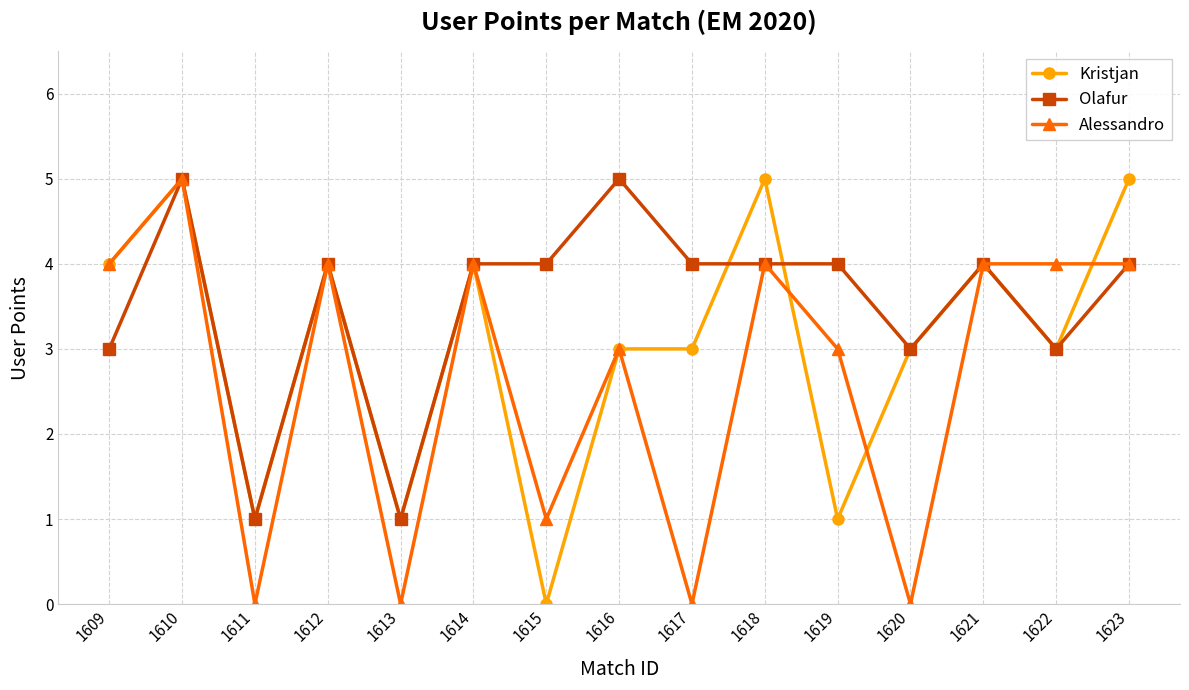

True or false: Olafur has more than 2 interior local peaks.

True